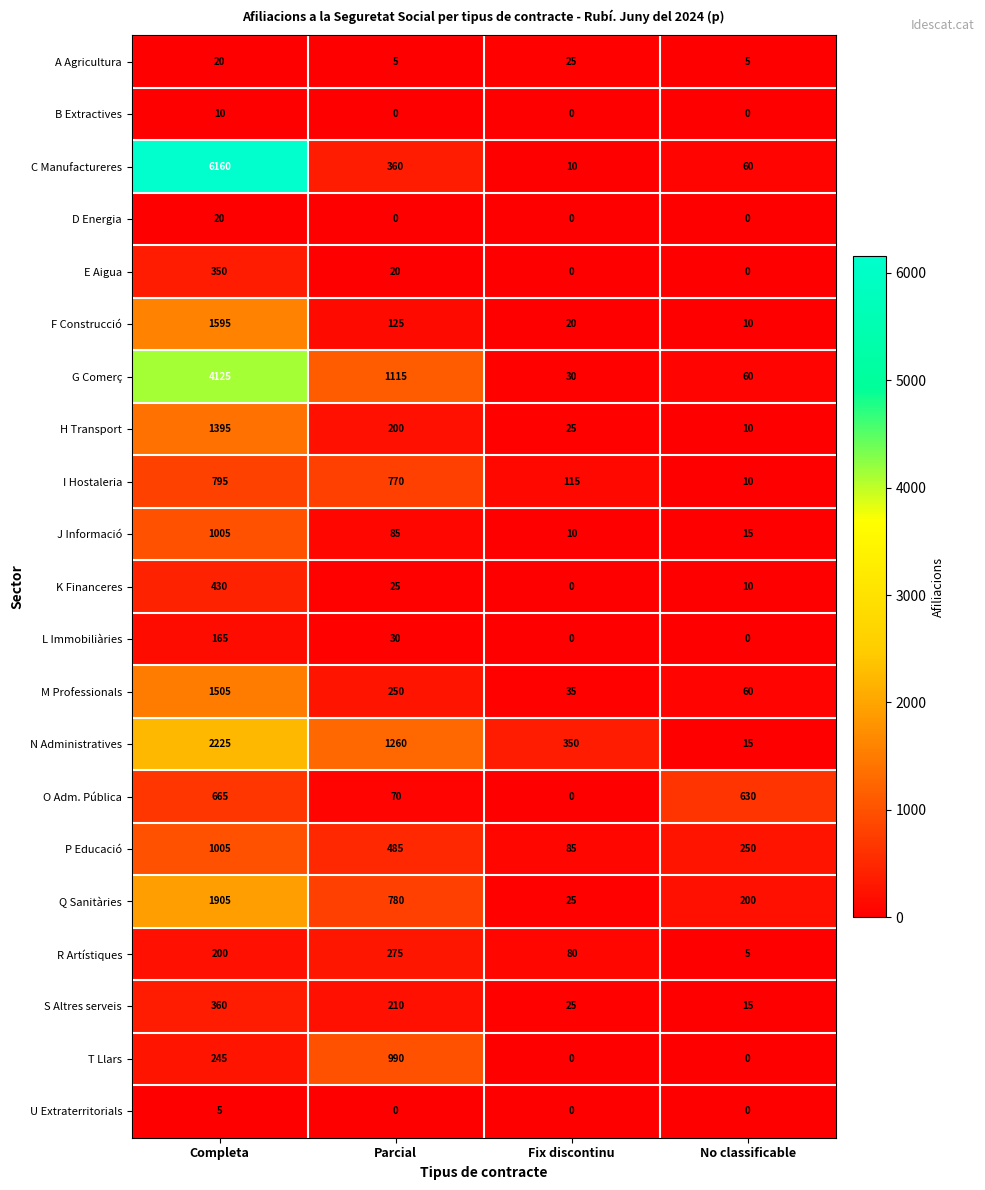

What is the highest value of the E Aigua series?

350